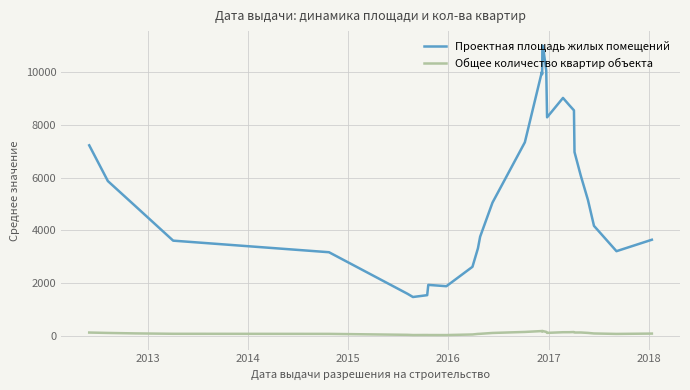

How many lines are shown in the chart?

2